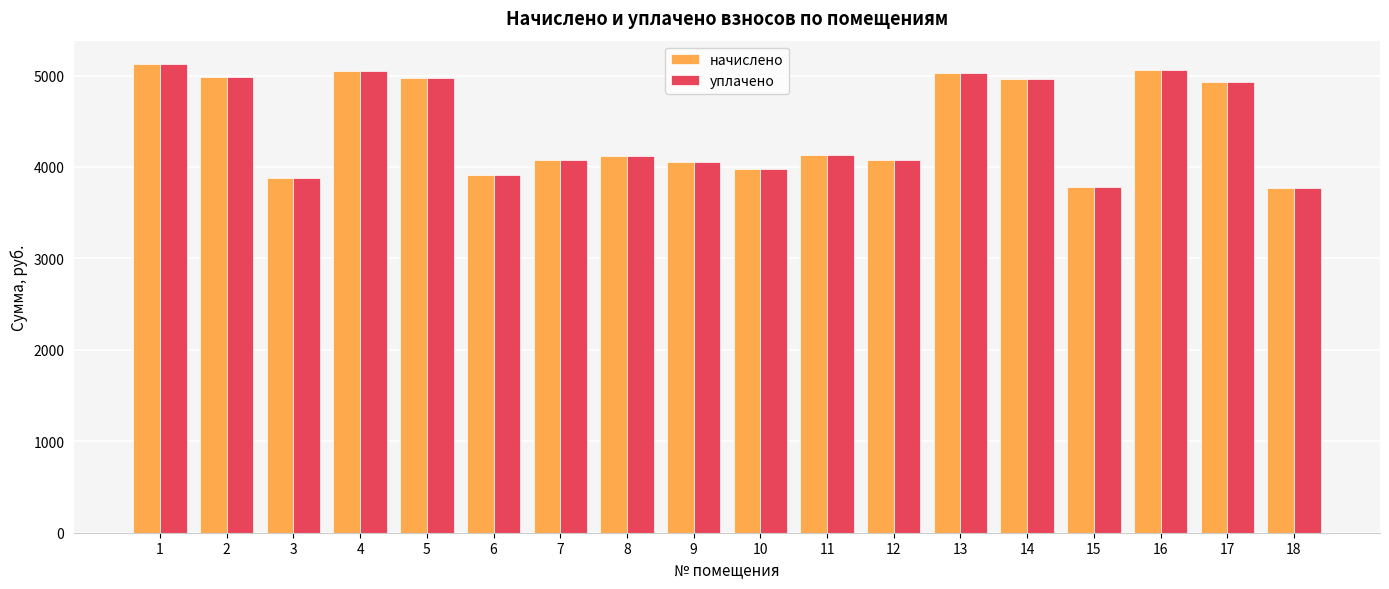

Is the value of уплачено at 7 greater than the value of начислено at 2?

No